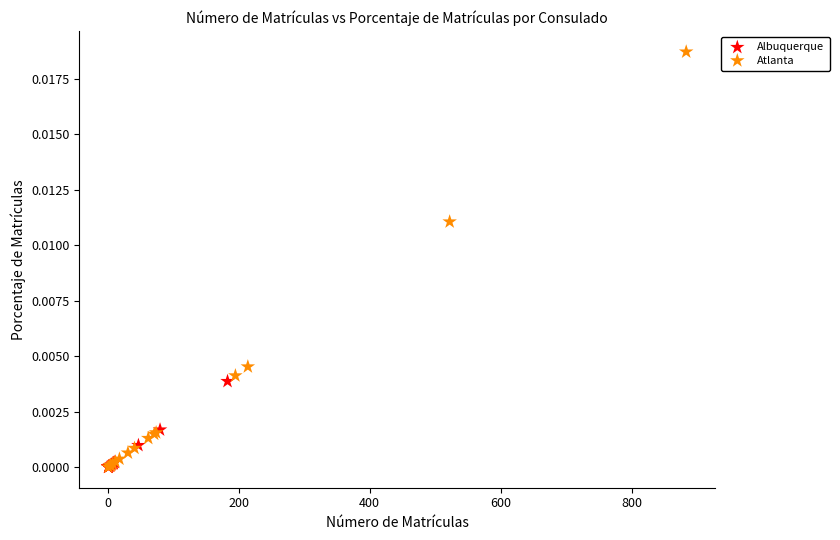

Which series has the largest Y range (max minus min)?

Atlanta